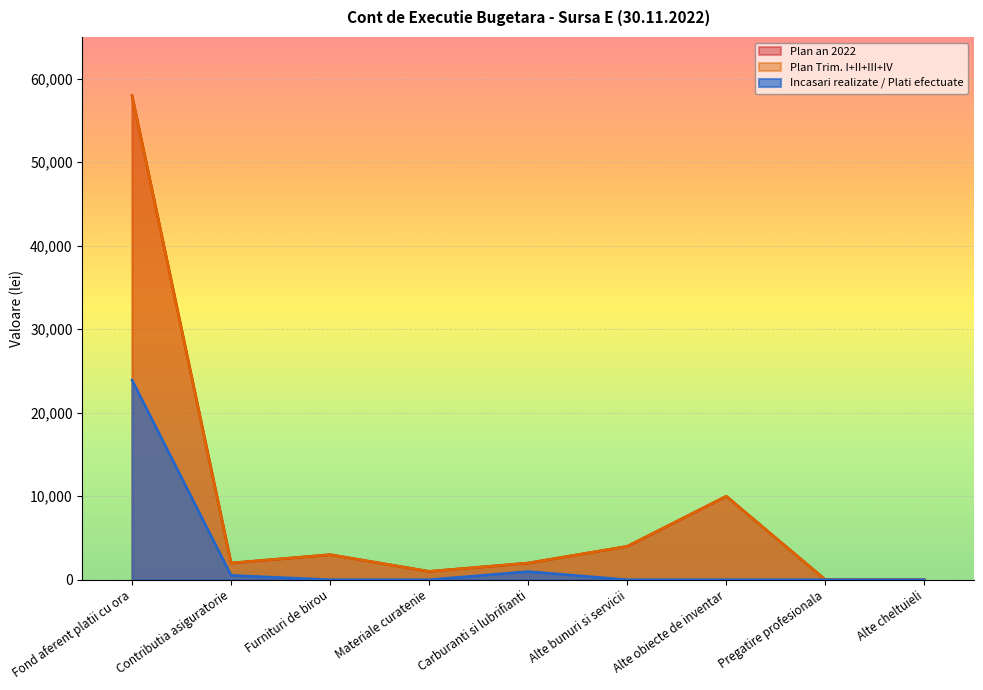

True or false: Incasari realizate / Plati efectuate and Plan an 2022 cross at least once.

False